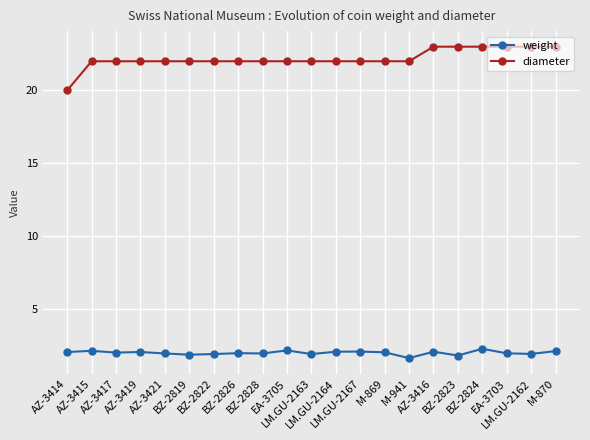

What is the value of the weight point at the 16th from the left?

2.1